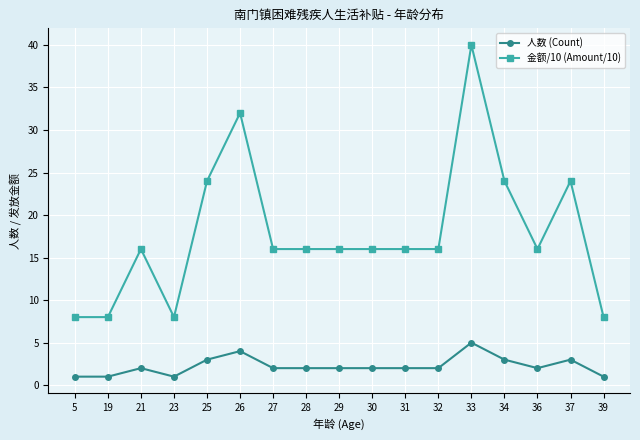

Rank the series at 37 from lowest to highest value.

人数 (Count), 金额/10 (Amount/10)